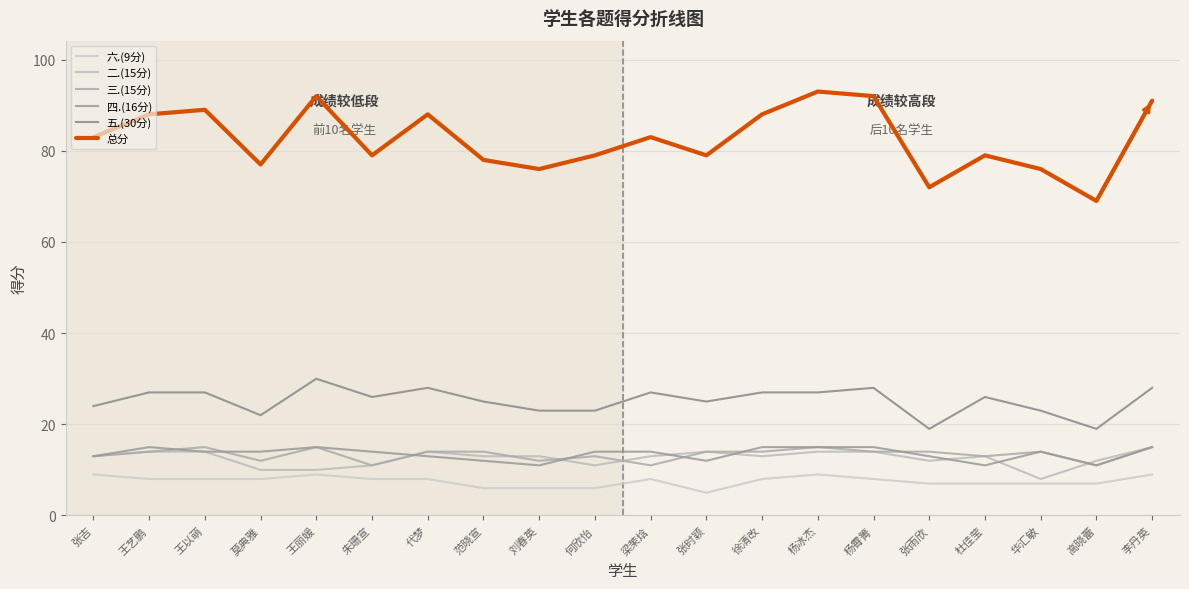

How many data points in 六.(9分) are above 8?

4